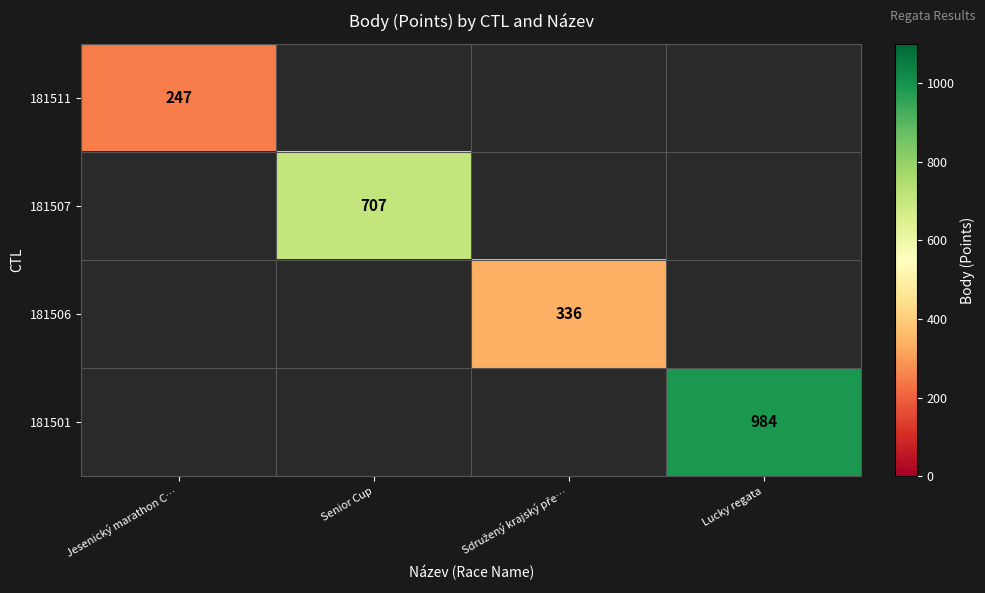

True or false: 181507 has a value of 987 at Senior Cup.

False